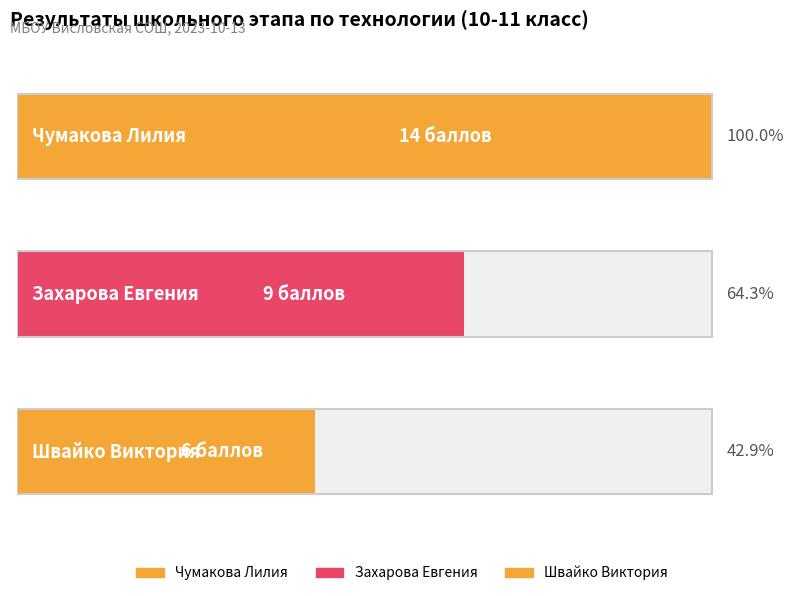

Does the chart contain stacked bars?

No